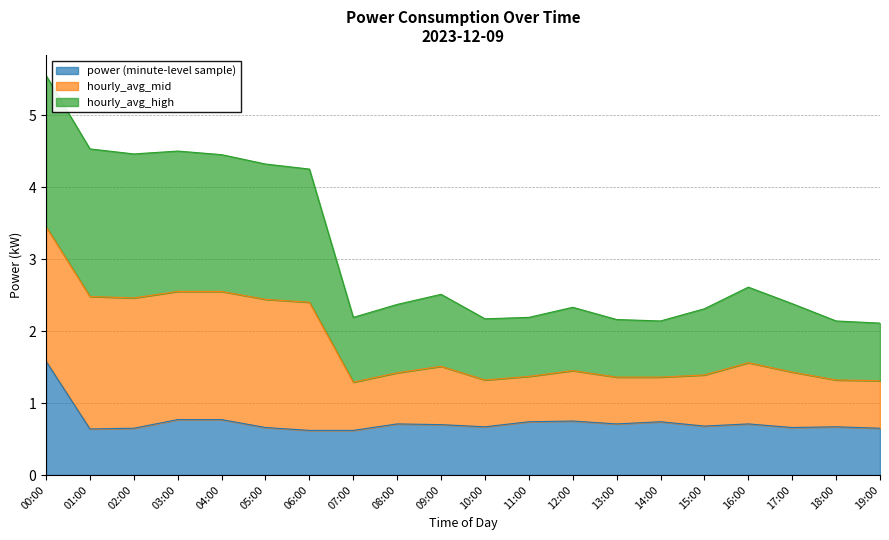

Does the chart display data point markers on the line(s)?

No